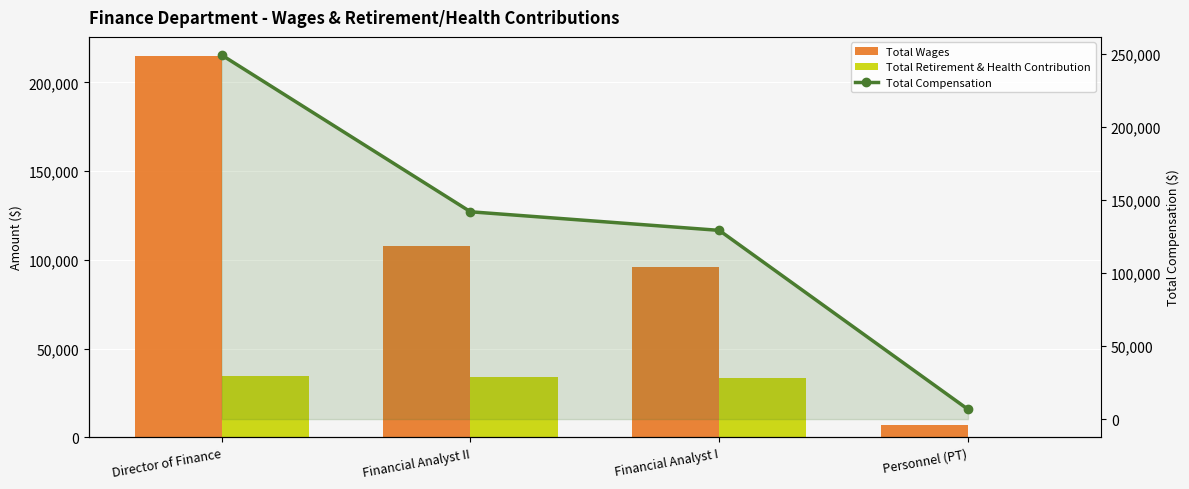

Which label corresponds to the smallest value in the chart?

Personnel (PT)